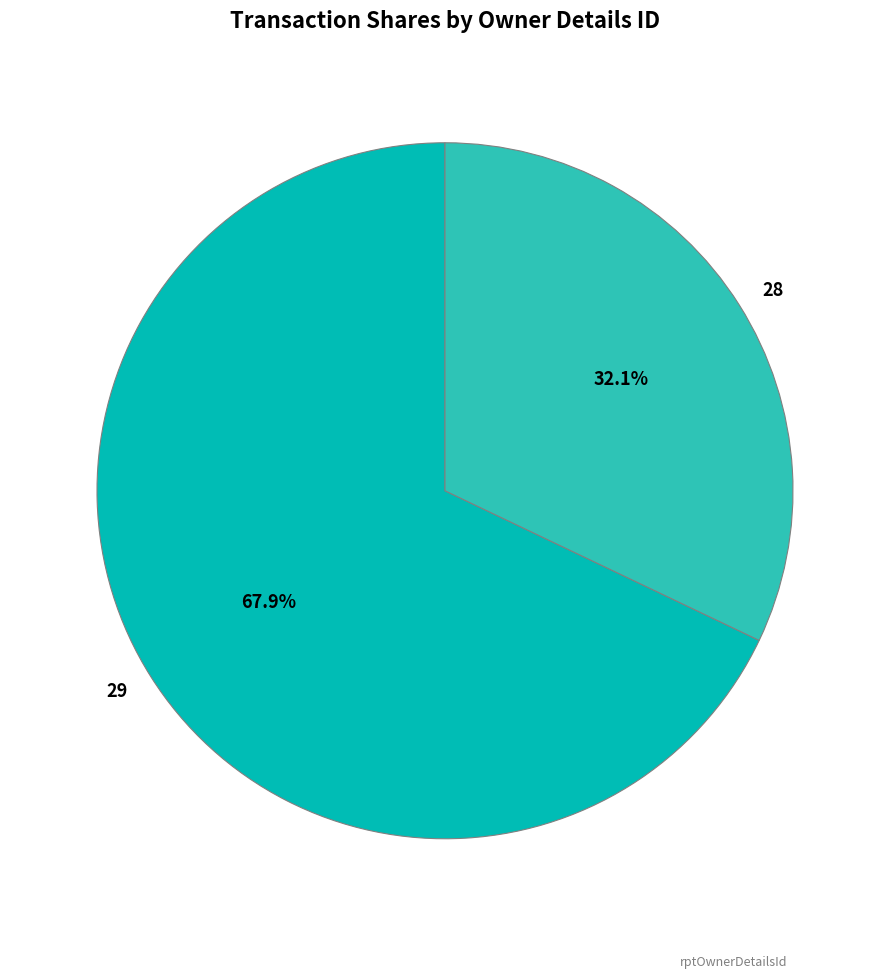

To the nearest percent, what is the combined percentage of 29 and 28?

100%